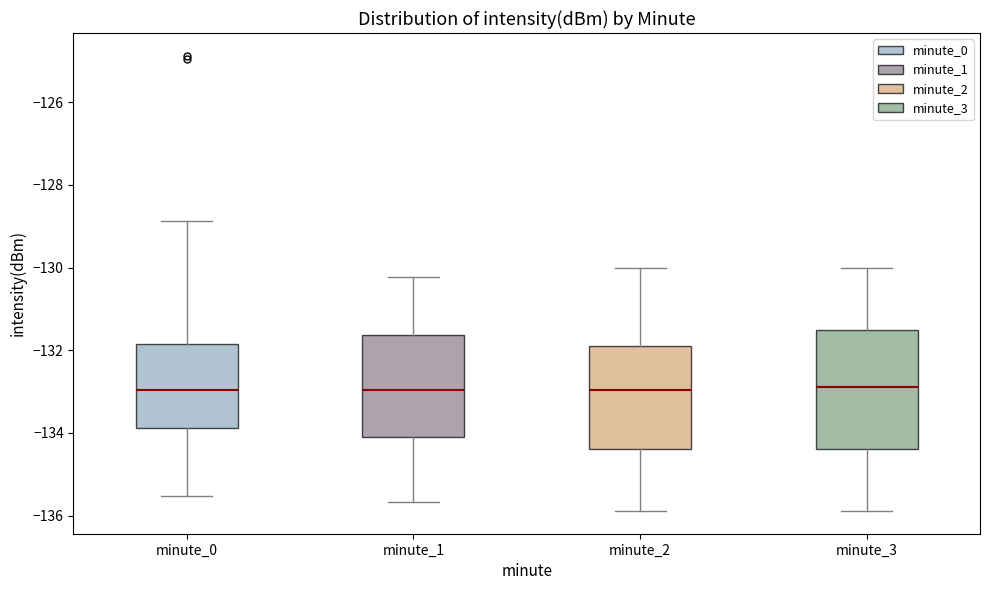

Where is the lower edge of the box for minute_2 on the y-axis? The values are not printed on the chart, so give them approximately, as read against the axis.

-134.4